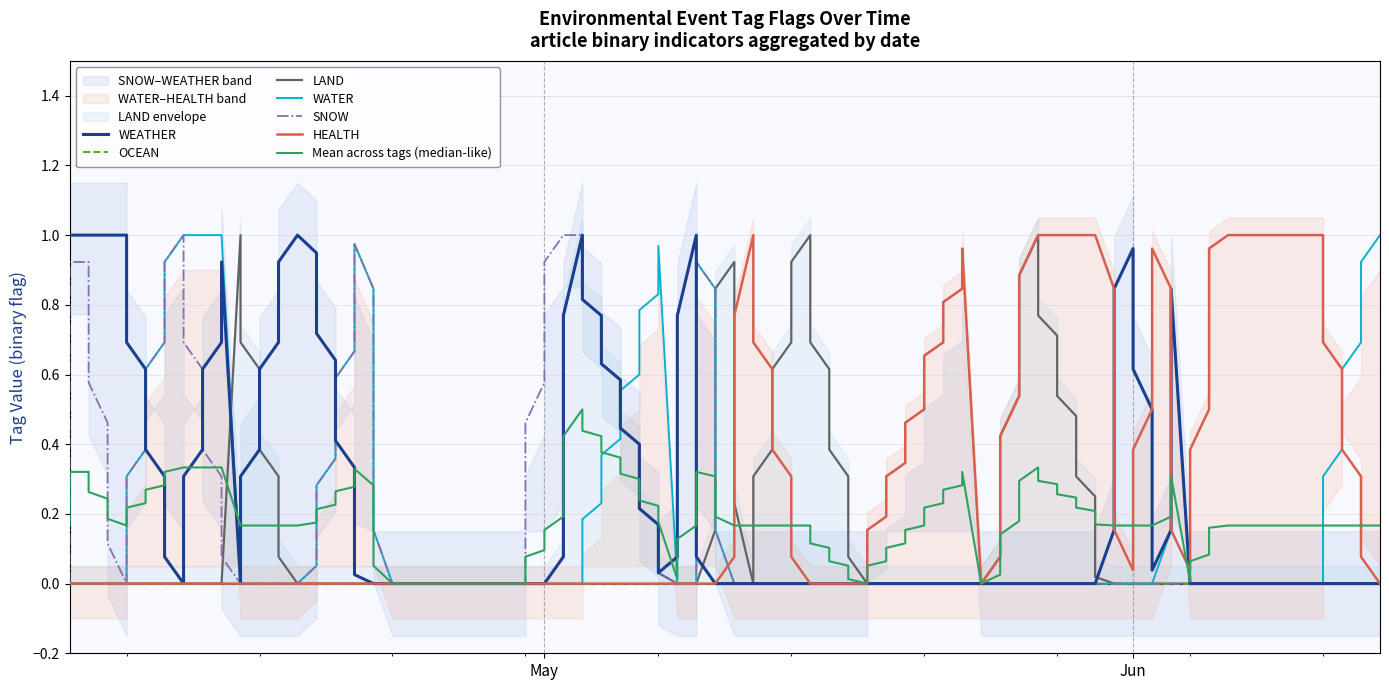

Is the value of WEATHER at 2024-05-31 greater than the value of HEALTH at 2024-05-08?

No